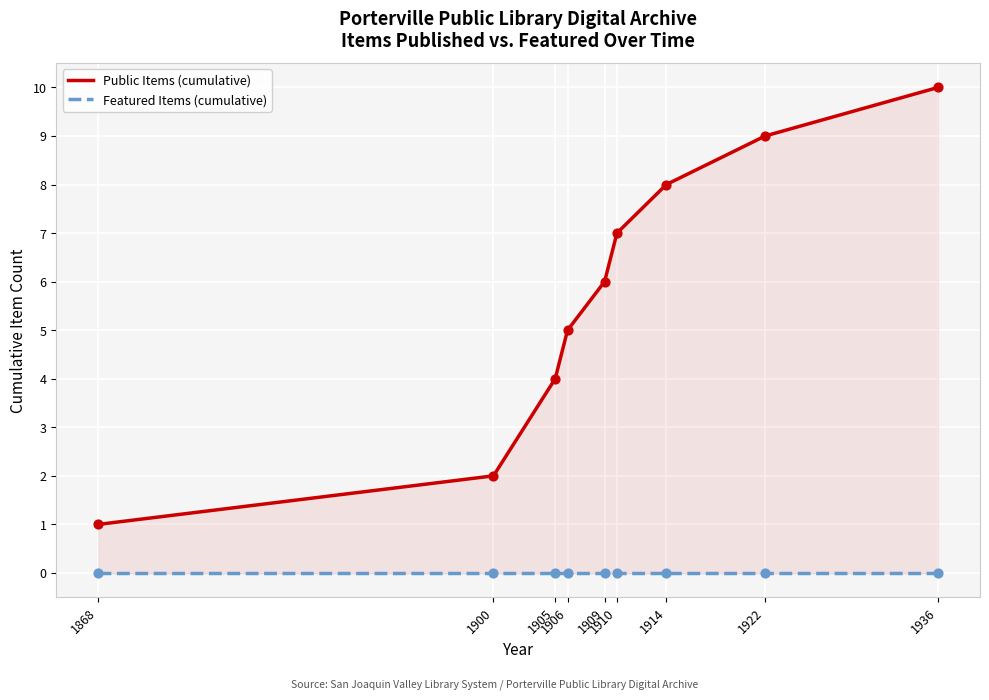

What are all the series names shown in the legend?

Public Items (cumulative), Featured Items (cumulative)